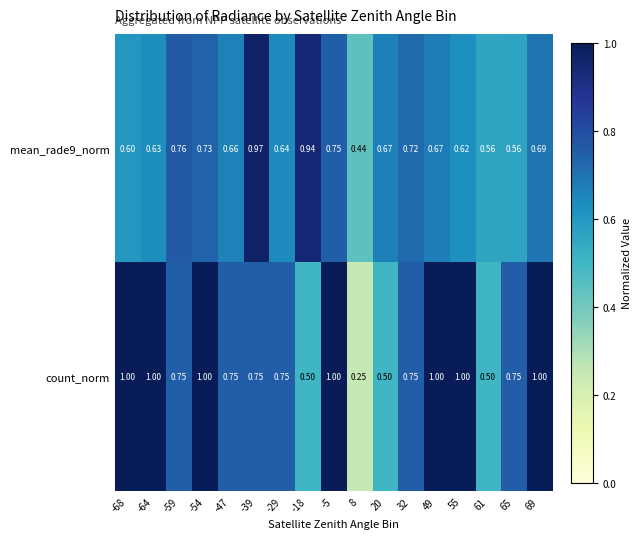

At which category is the sum across all series the highest?

-5